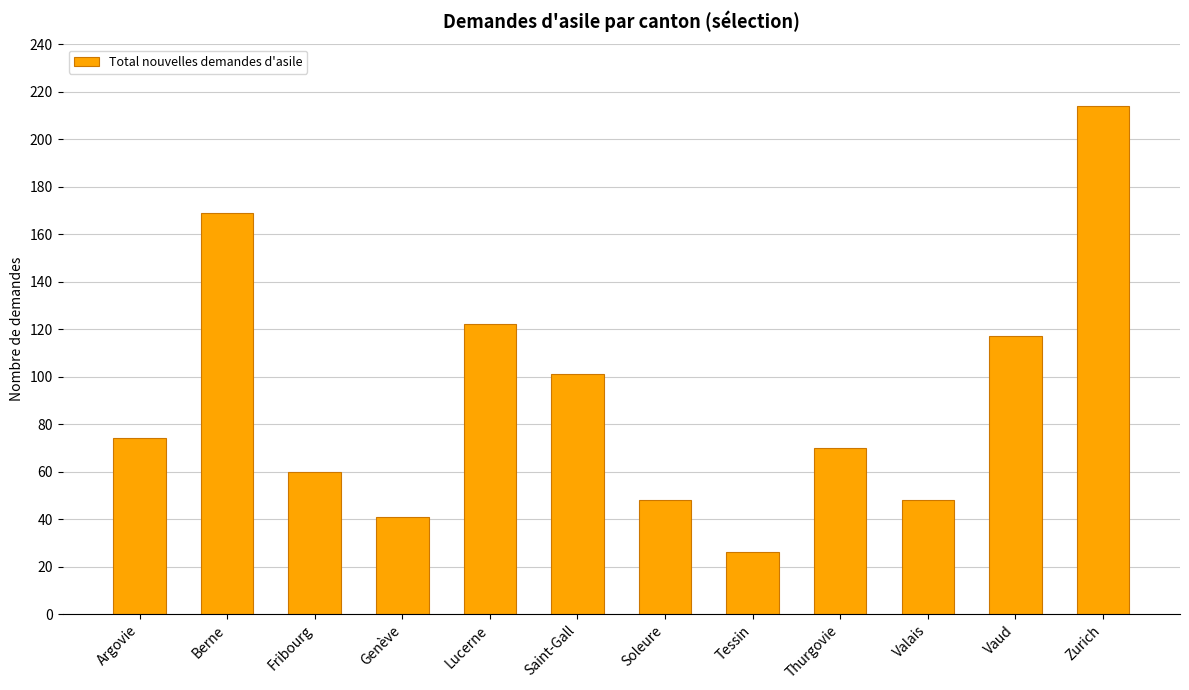

Reading left to right, what are all the values shown in this chart?

74	169	60	41	122	101	48	26	70	48	117	214